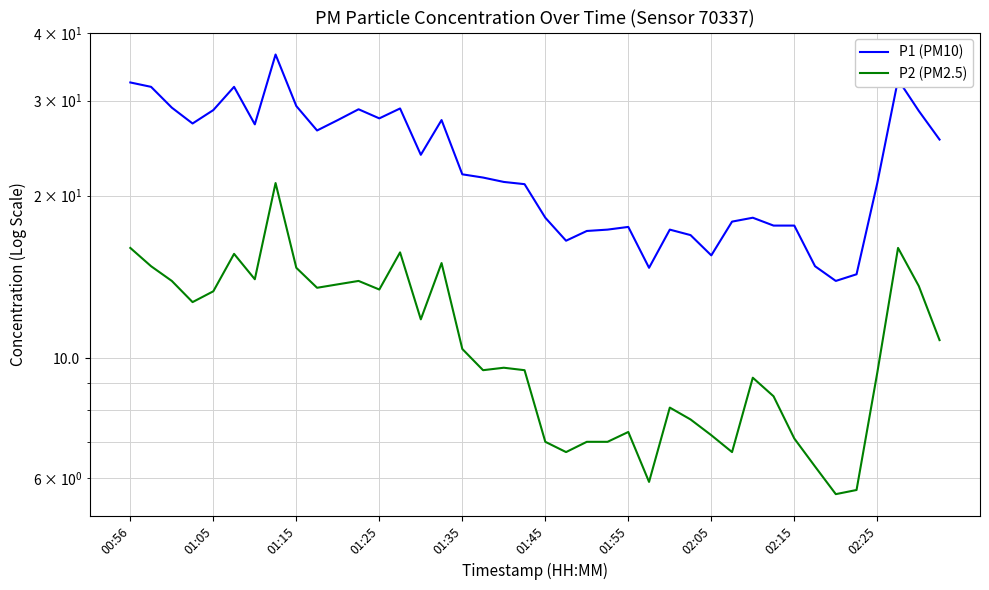

True or false: P2 (PM2.5) and P1 (PM10) intersect in this chart.

False